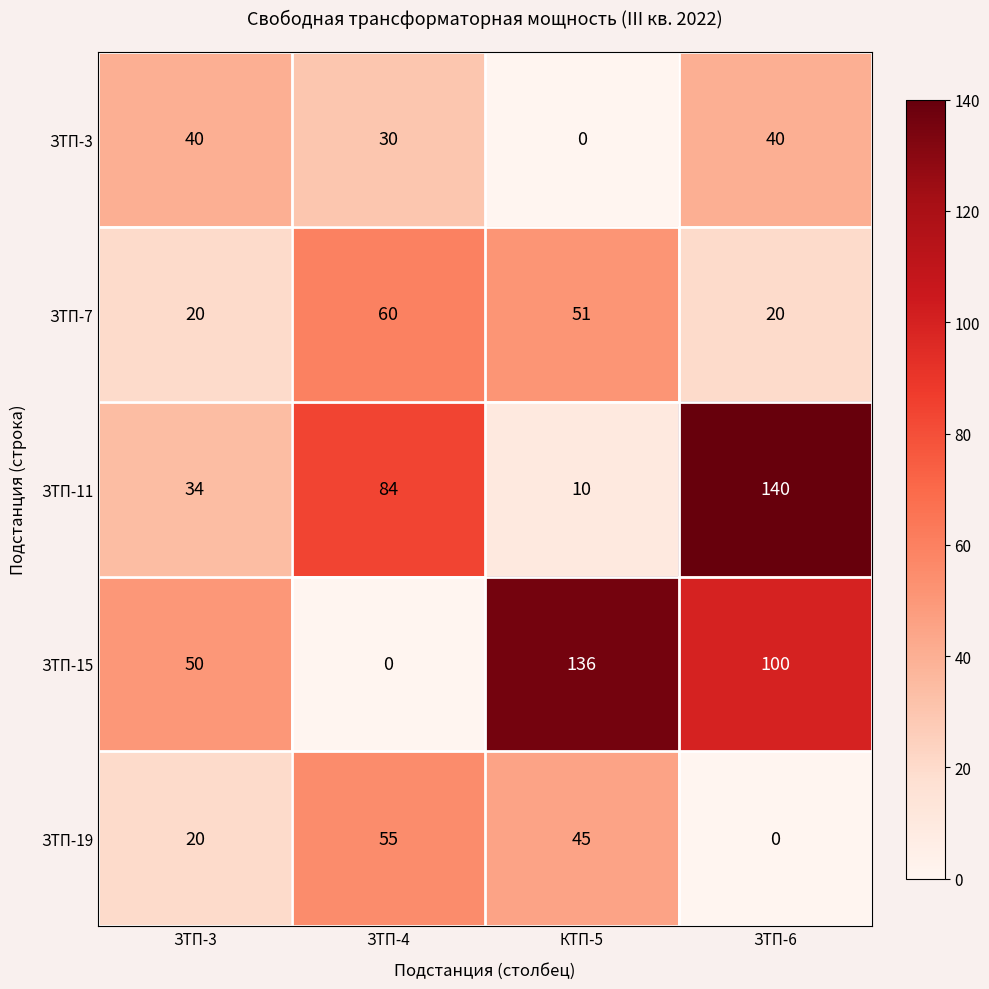

Reading left to right, list all the values displayed in this chart.

ЗТП-3: 40	30	0	40
ЗТП-7: 20	60	51	20
ЗТП-11: 34	84	10	140
ЗТП-15: 50	0	136	100
ЗТП-19: 20	55	45	0